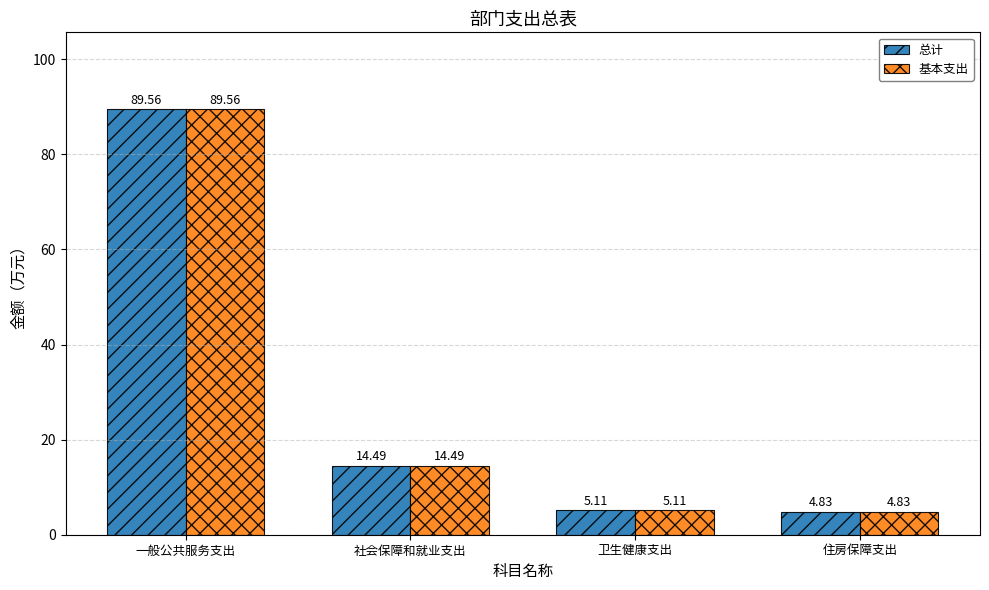

Where does the 基本支出 series first go above 14?

一般公共服务支出